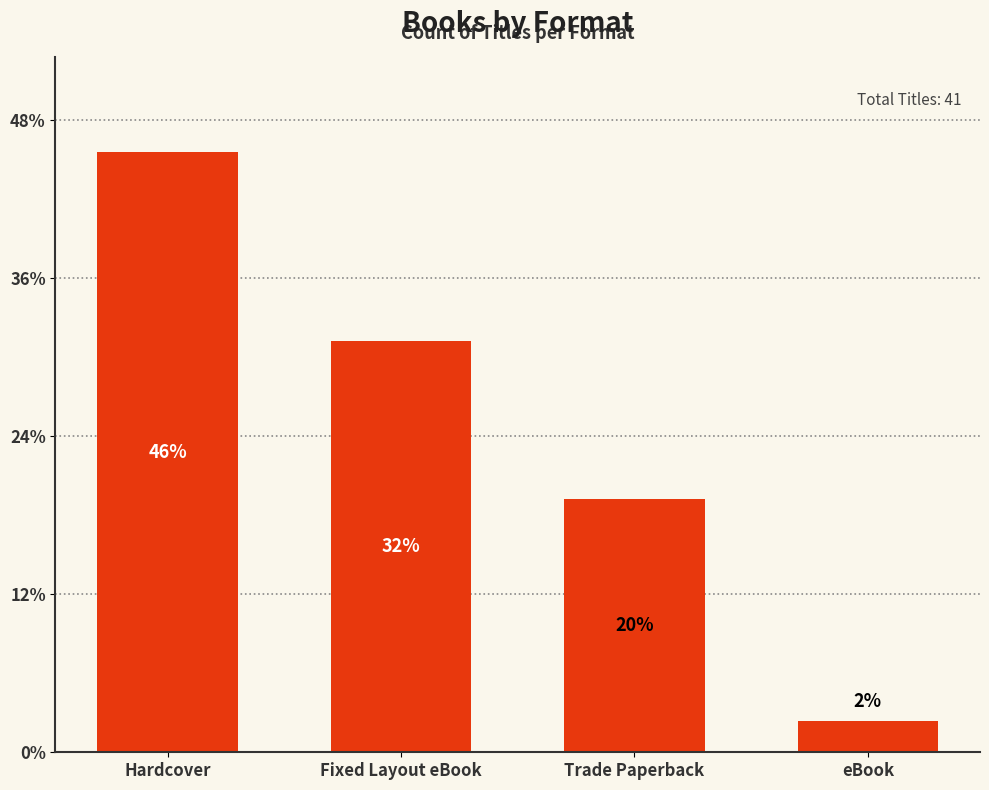

What is the difference between the values at Hardcover and Trade Paperback?

11